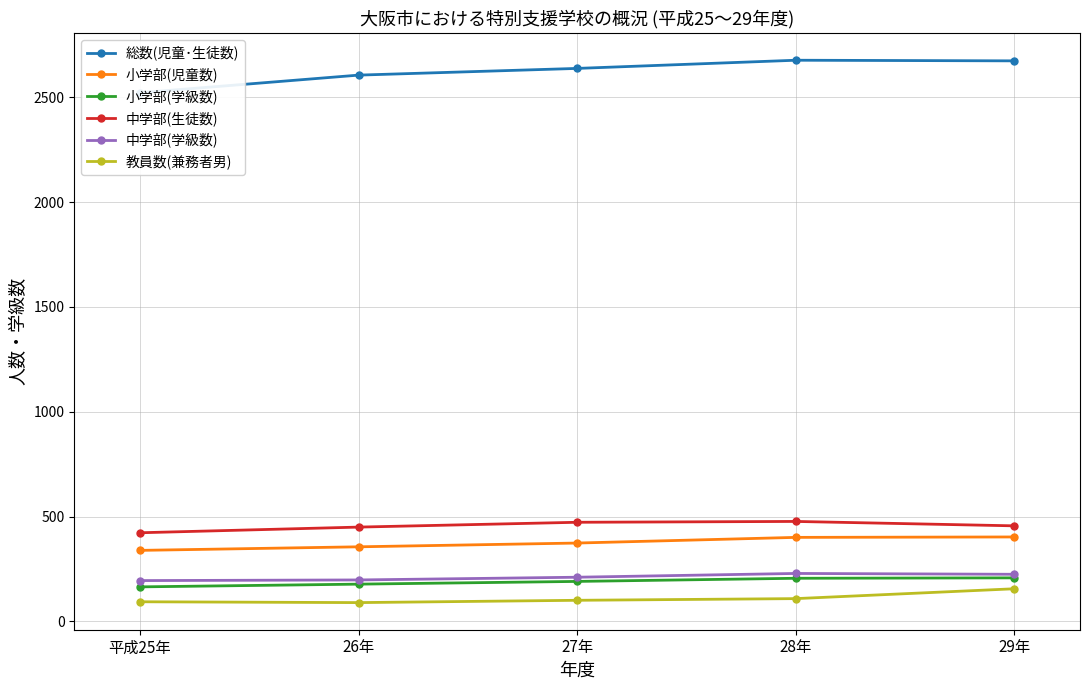

True or false: 中学部(生徒数) and 小学部(児童数) cross at least once.

False